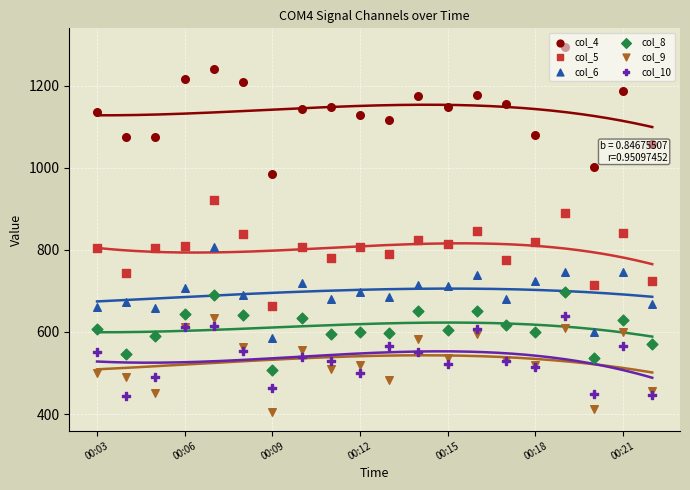

Which series contains the highest Y value?

col_4